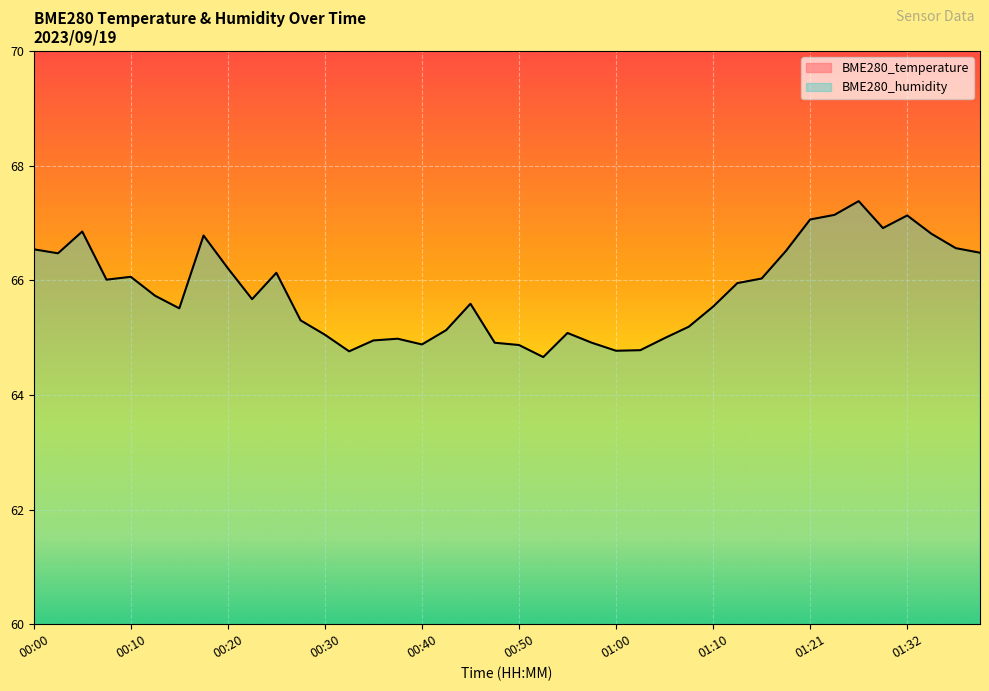

What is the value of the BME280_temperature point at the 26th from the left?

18.9